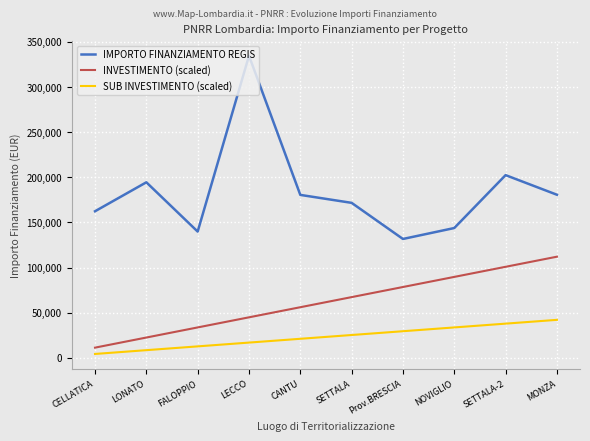

Does the chart have visible grid lines?

Yes